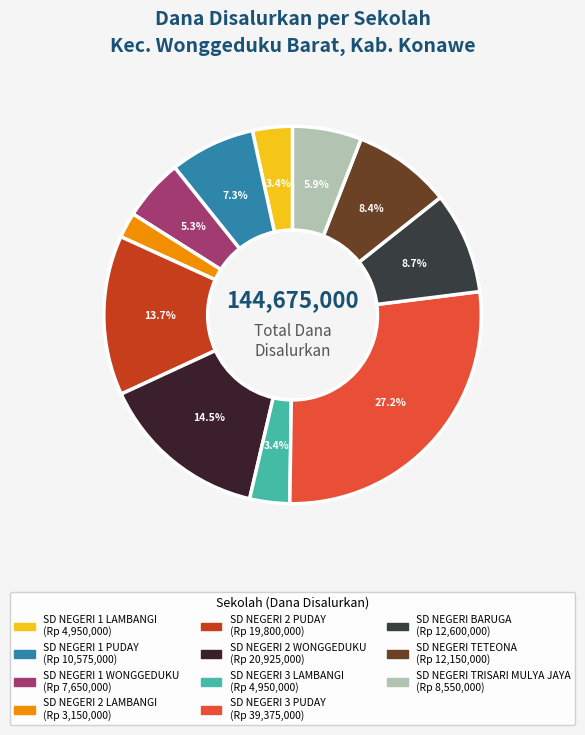

Which category has the smallest portion of the pie?

SD NEGERI 2 LAMBANGI